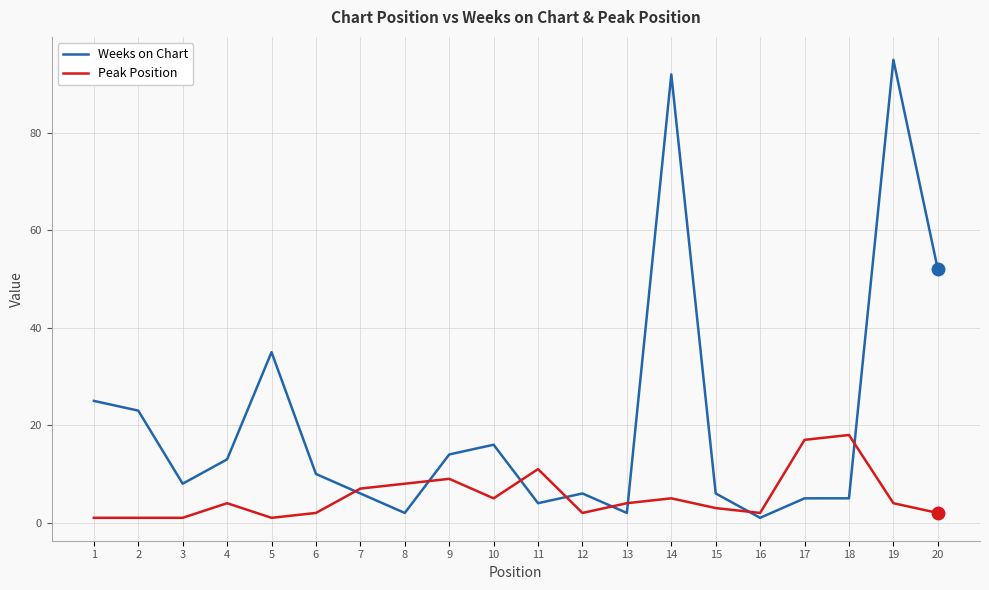

Rank the series by their average value, from highest to lowest.

Weeks on Chart, Peak Position